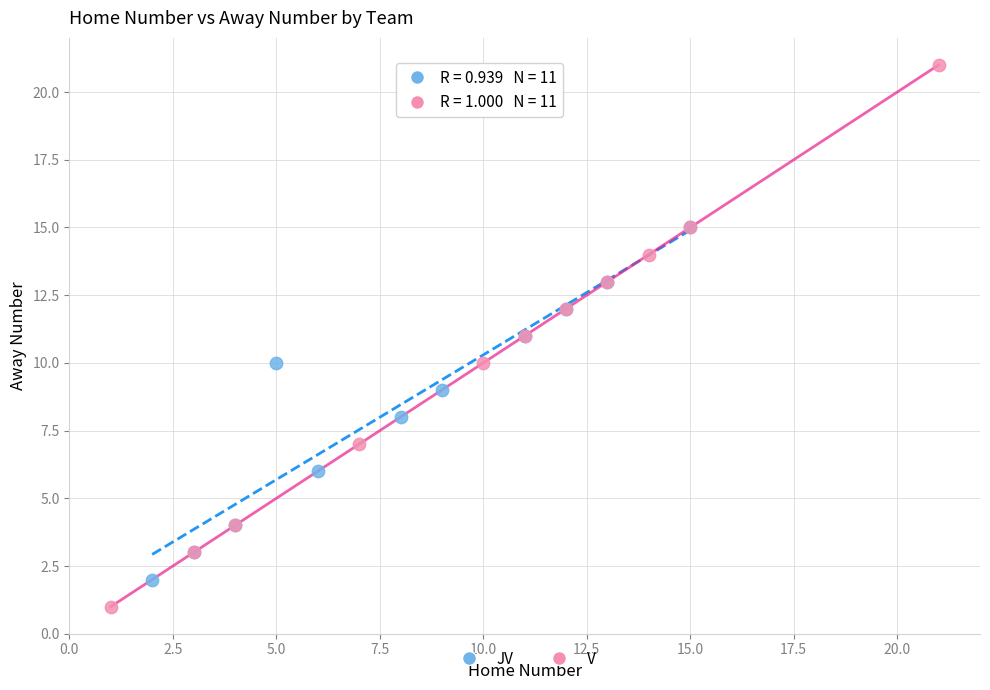

Which series has the widest spread of Y values?

V